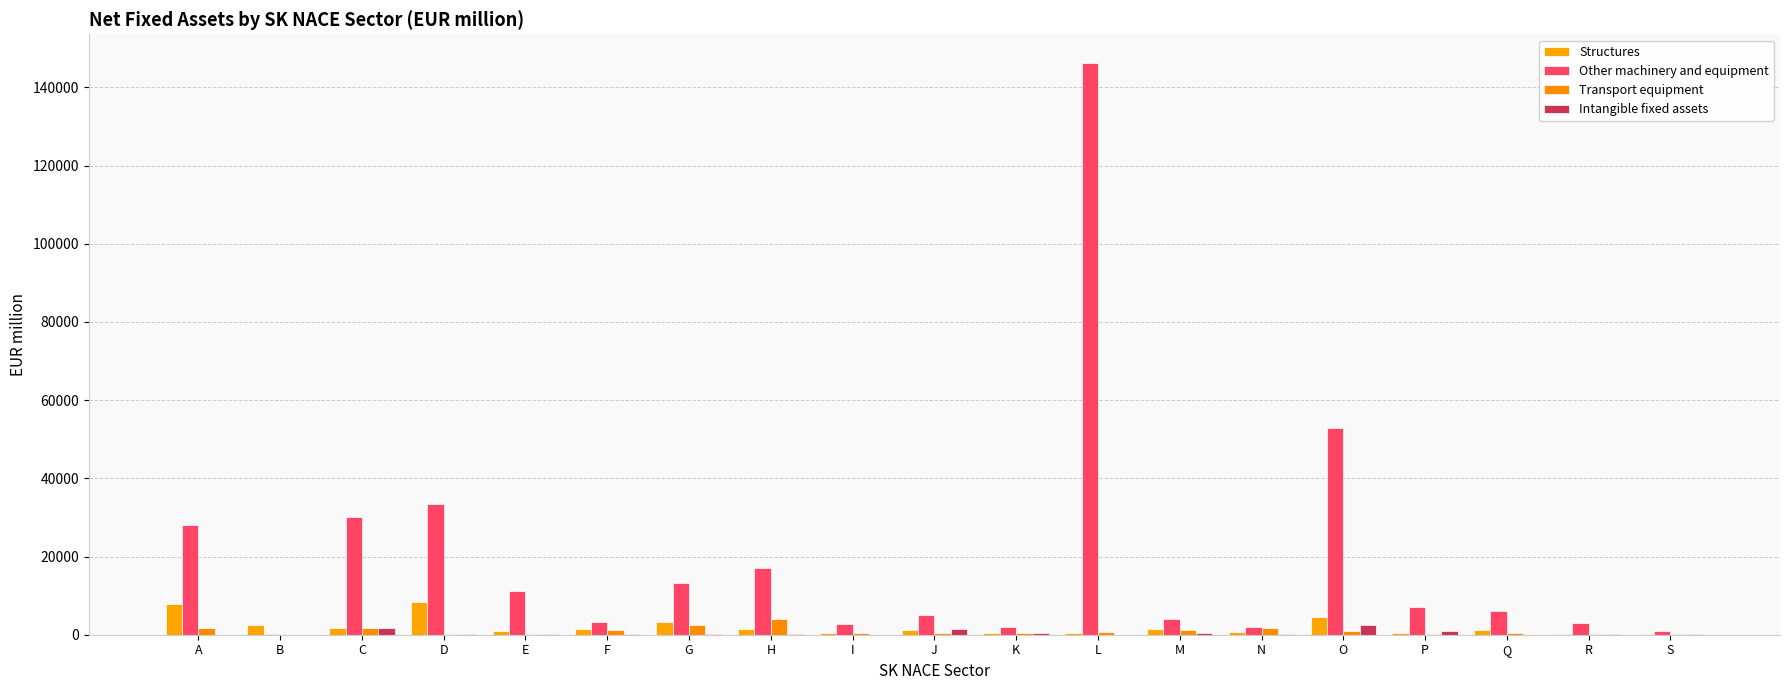

What is the total value across all series at N?

4562.4